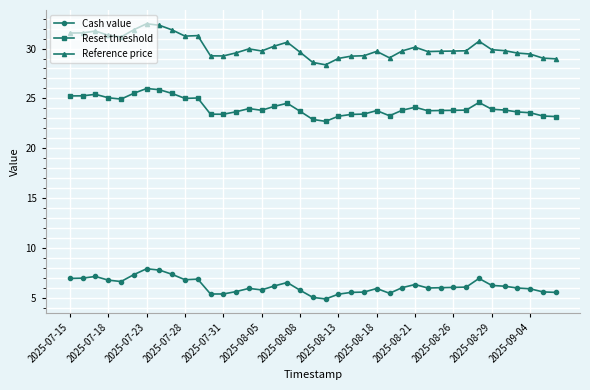

Which series has the largest total across all categories?

Reference price